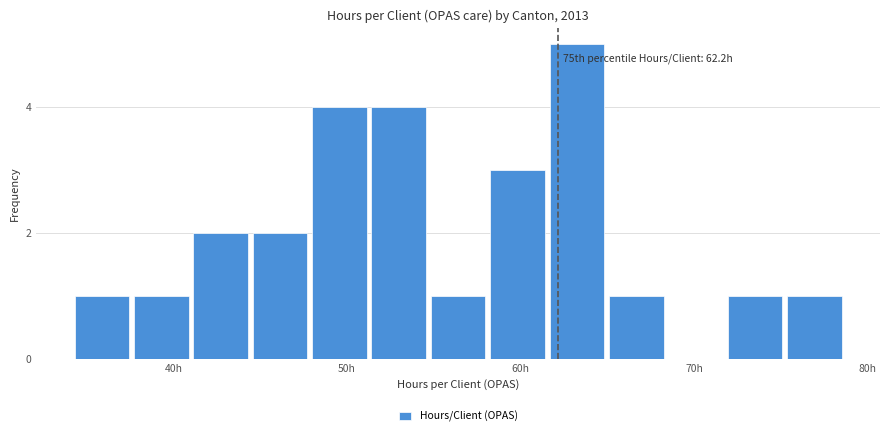

Read against the x-axis, roughly where is the centre of the tallest bar?

63